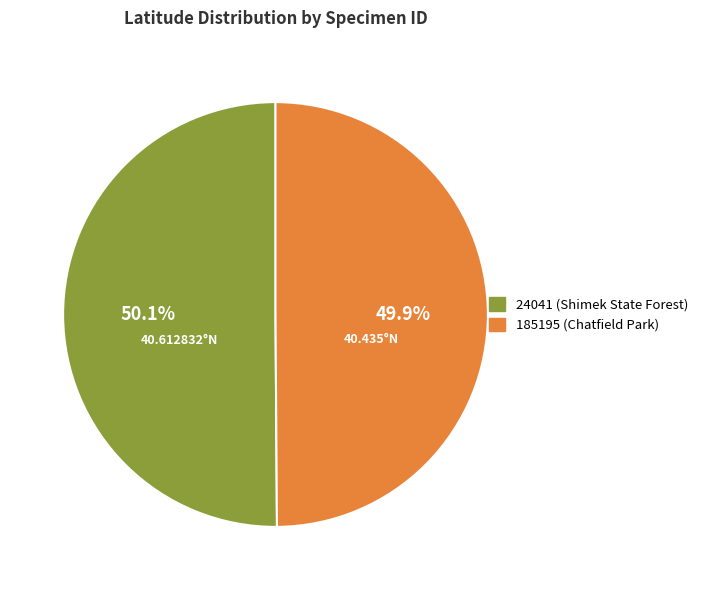

How much of the chart is everything except 185195 (Chatfield Park)?

50.1%